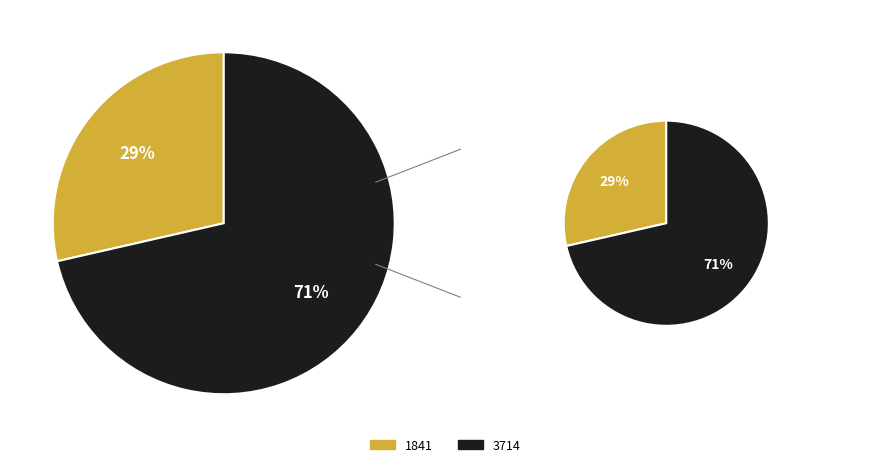

Which slice is the smallest?

1841